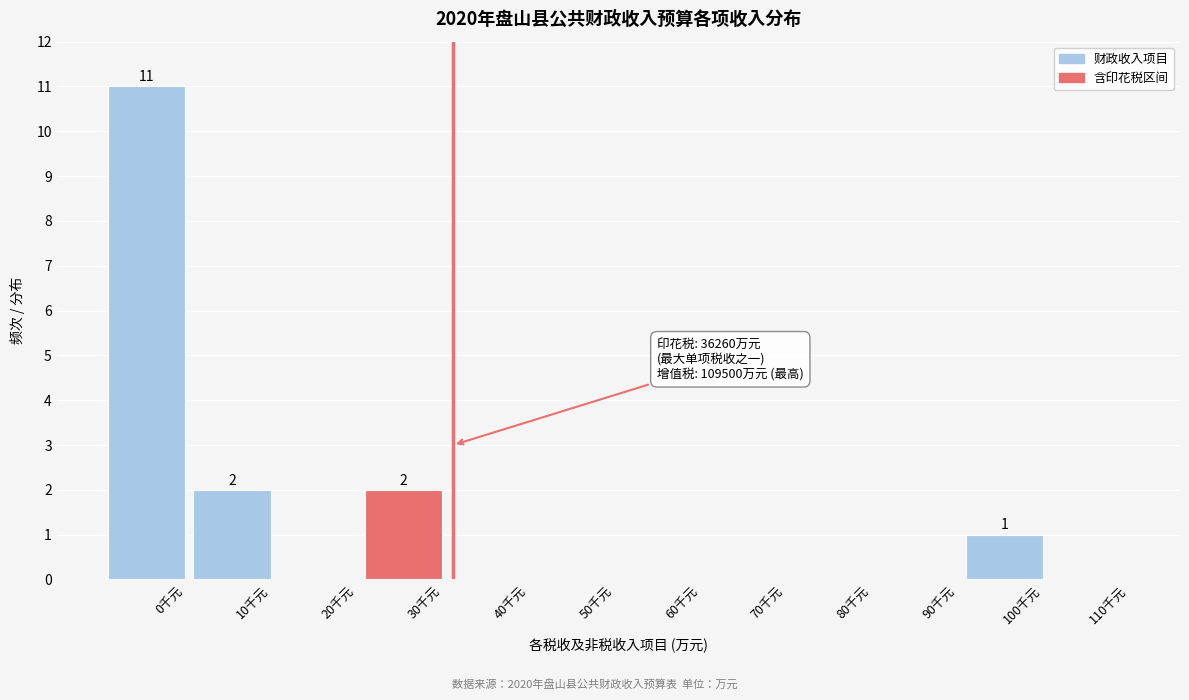

Reading right to left, extract all data points from this chart.

110千元=0	100千元=1	90千元=0	80千元=0	70千元=0	60千元=0	50千元=0	40千元=0	30千元=2	20千元=0	10千元=2	0千元=11